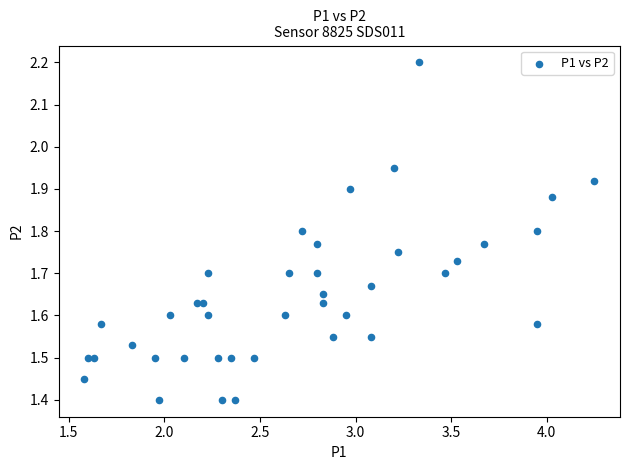

What is the range of X values (max minus min)?

2.7